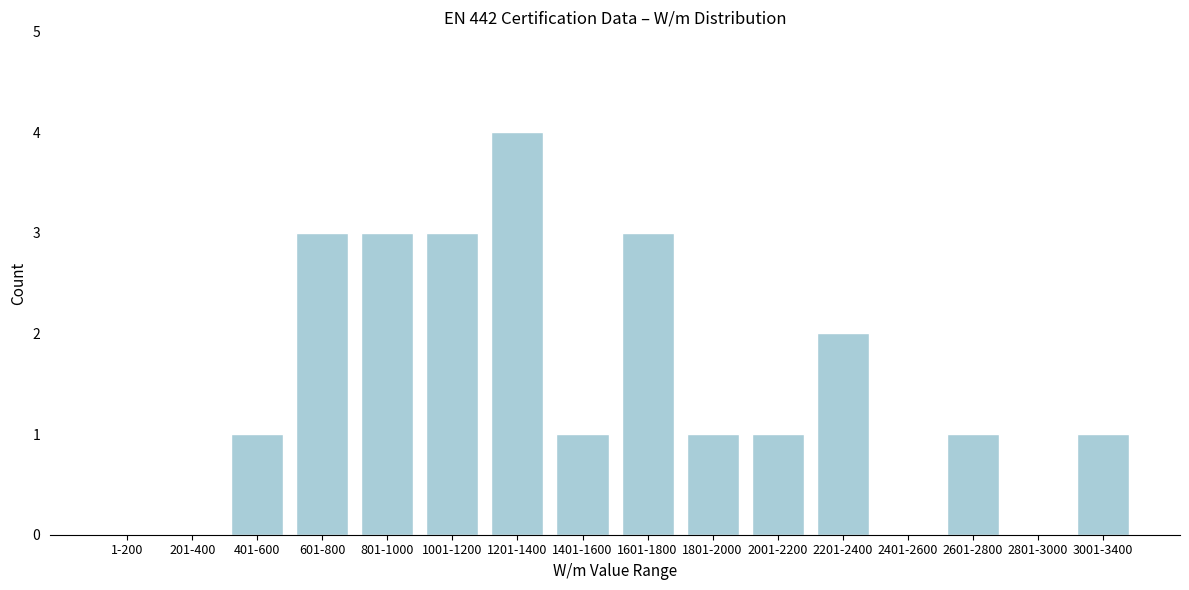

Reading left to right, transcribe all the data shown in this chart.

1-200=0	201-400=0	401-600=1	601-800=3	801-1000=3	1001-1200=3	1201-1400=4	1401-1600=1	1601-1800=3	1801-2000=1	2001-2200=1	2201-2400=2	2401-2600=0	2601-2800=1	2801-3000=0	3001-3400=1